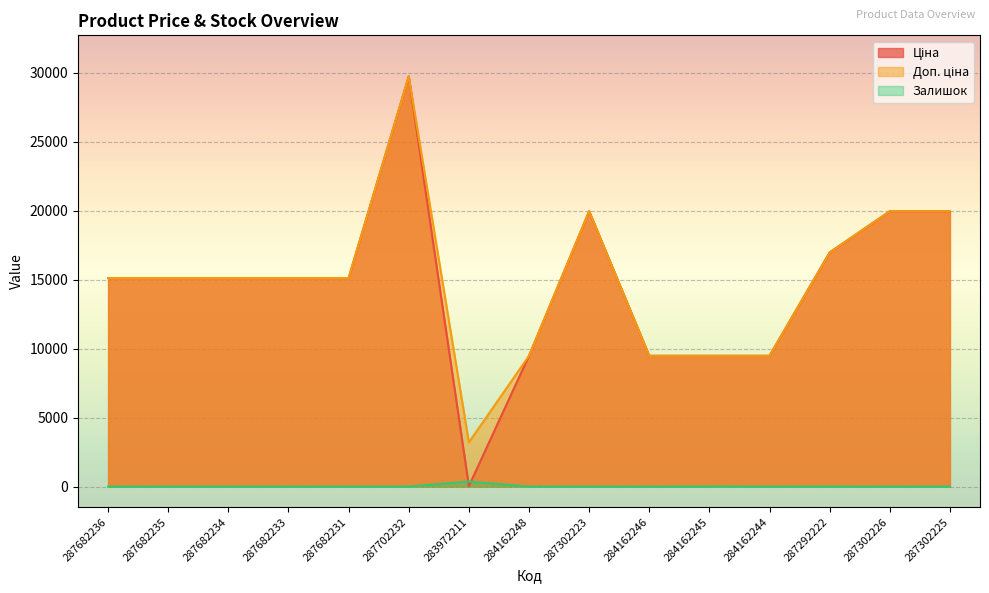

Reading right to left, what are all the values shown in this chart?

Ціна: 287302225=19964.2	287302226=19964.2	287292222=16976.3	284162244=9480.1	284162245=9480.1	284162246=9480.1	287302223=19964.2	284162248=9480.1	283972211=32.0	287702232=29747.2	287682231=15120.0	287682233=15120.0	287682234=15120.0	287682235=15120.0	287682236=15120.0
Доп. ціна: 287302225=19964.2	287302226=19964.2	287292222=16976.3	284162244=9480.1	284162245=9480.1	284162246=9480.1	287302223=19964.2	284162248=9480.1	283972211=3205.0	287702232=29747.2	287682231=15120.0	287682233=15120.0	287682234=15120.0	287682235=15120.0	287682236=15120.0
Залишок: 287302225=5.0	287302226=1.0	287292222=4.0	284162244=2.0	284162245=8.0	284162246=0.0	287302223=5.0	284162248=0.0	283972211=360.0	287702232=0.0	287682231=0.0	287682233=0.0	287682234=0.0	287682235=0.0	287682236=0.0